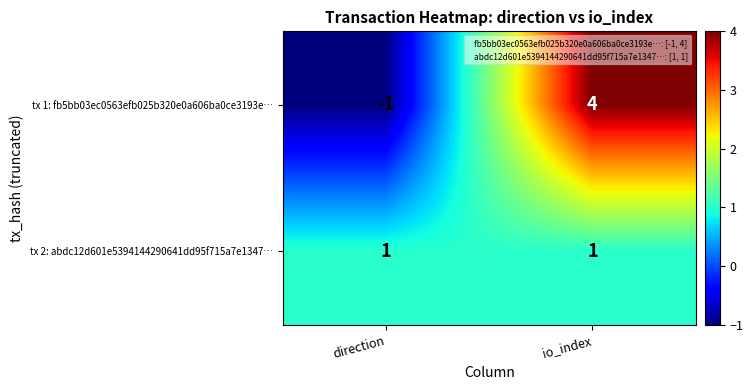

Between direction and io_index, which series saw the biggest shift?

tx 1: fb5bb03ec0563efb025b320e0a606ba0ce3193e…